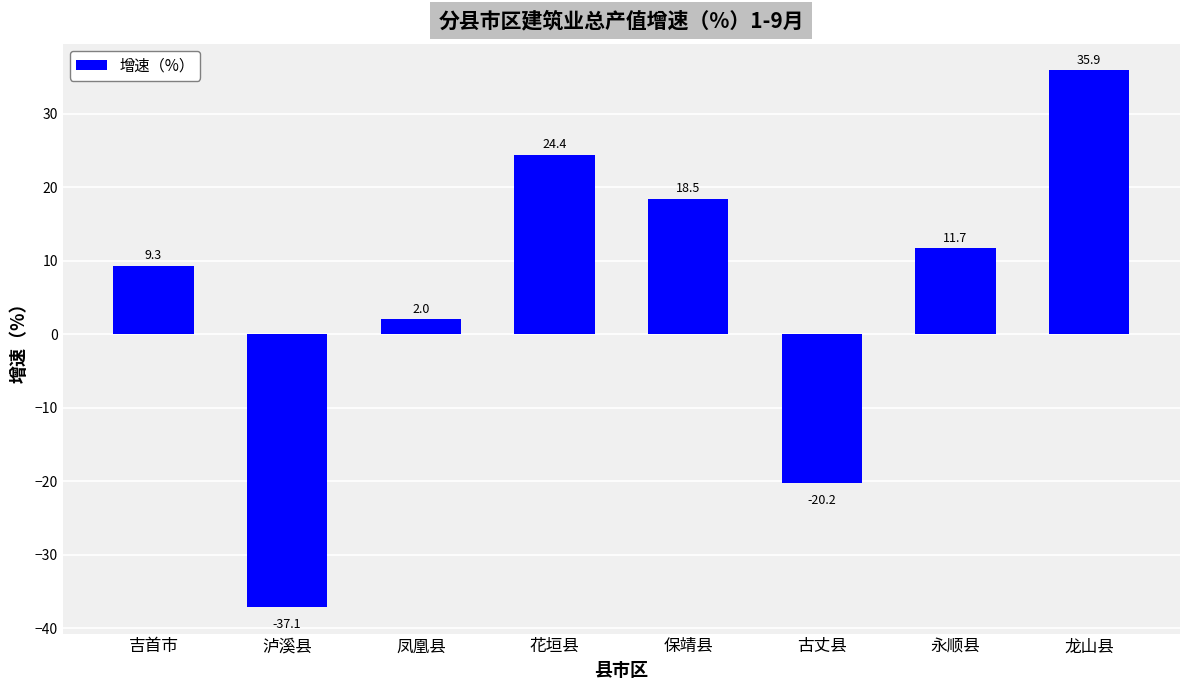

At which label is the value closest to 0?

凤凰县